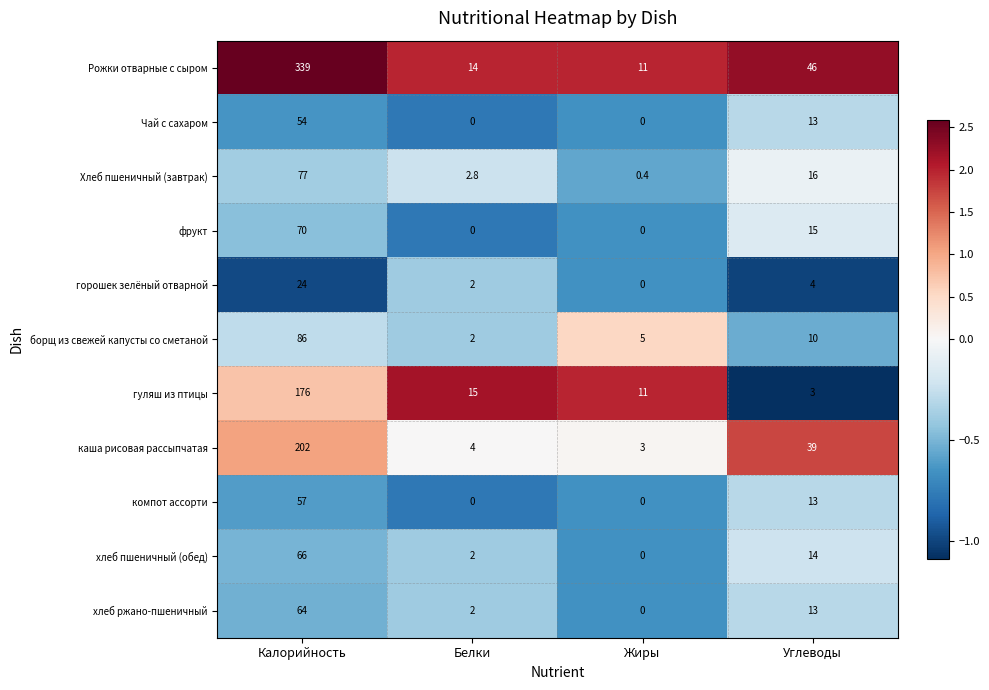

What is the spread (max minus min) of values at Жиры?

11.0